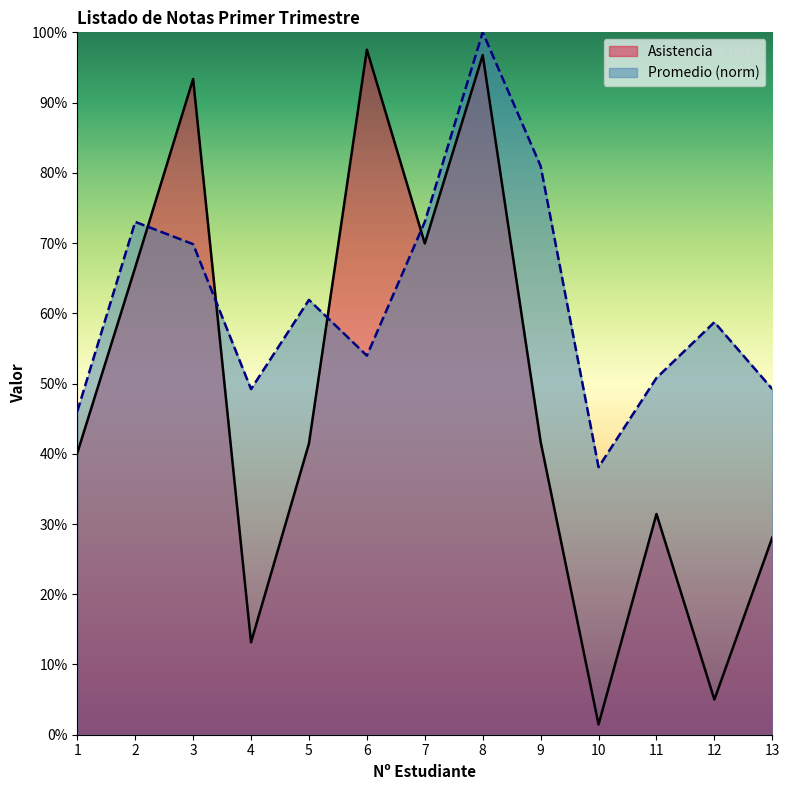

List the series in order of their peak value, highest first.

Promedio (norm), Asistencia